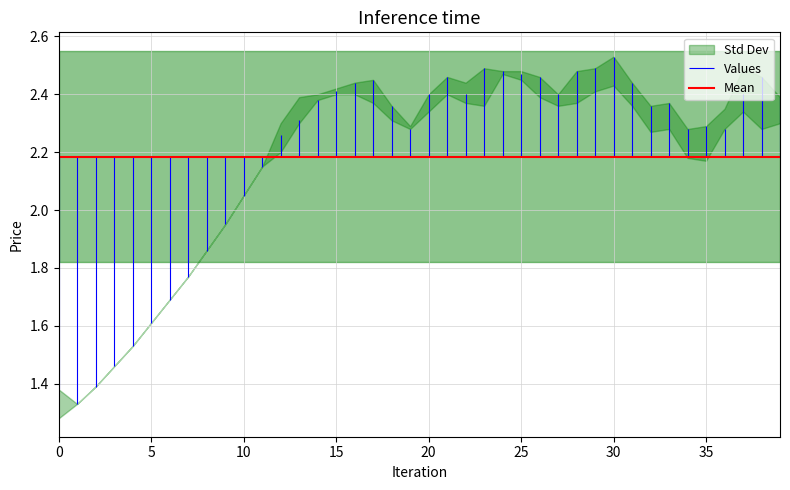

True or false: Low and High intersect in this chart.

False